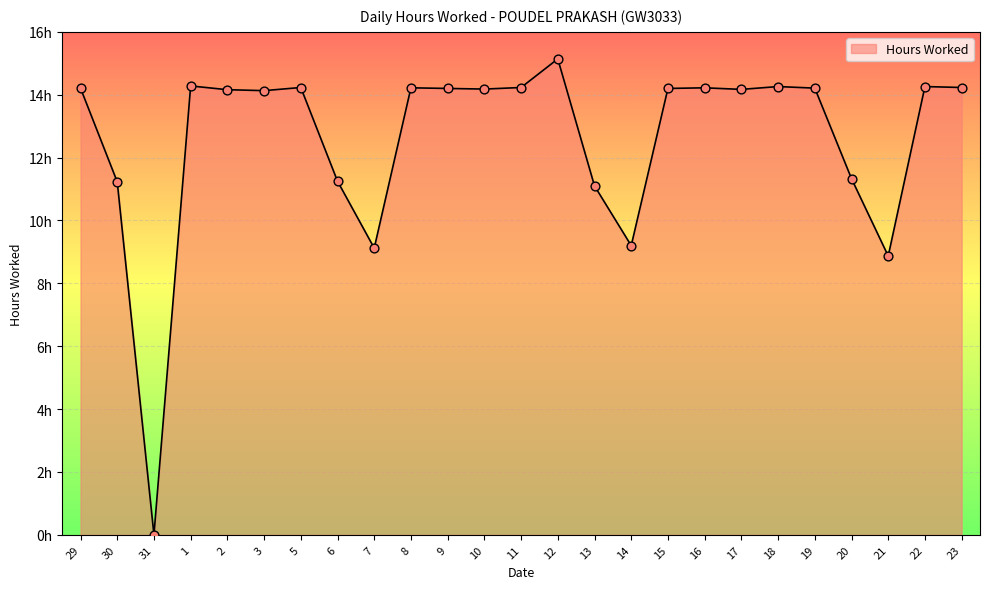

Between 31 and 11, which is larger?

11